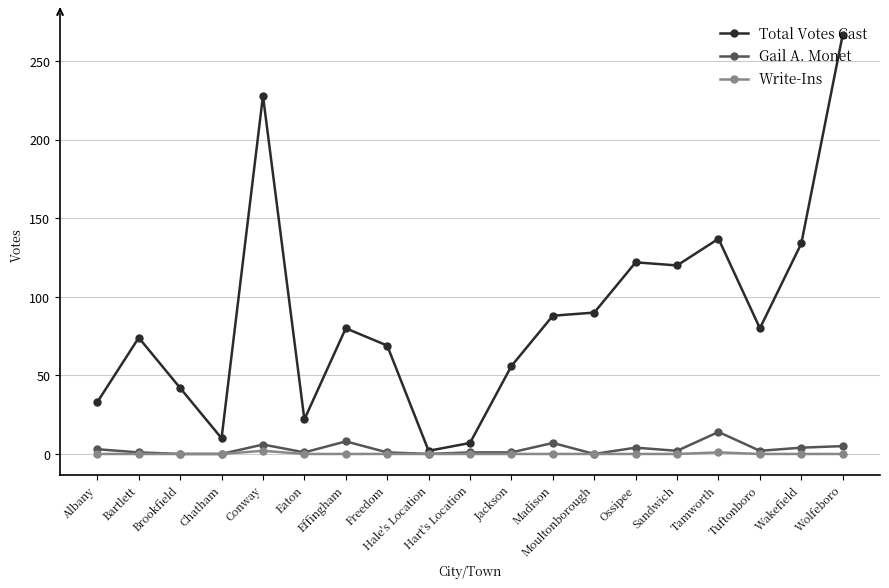

What is the difference between the highest and lowest values at Moultonborough?

90